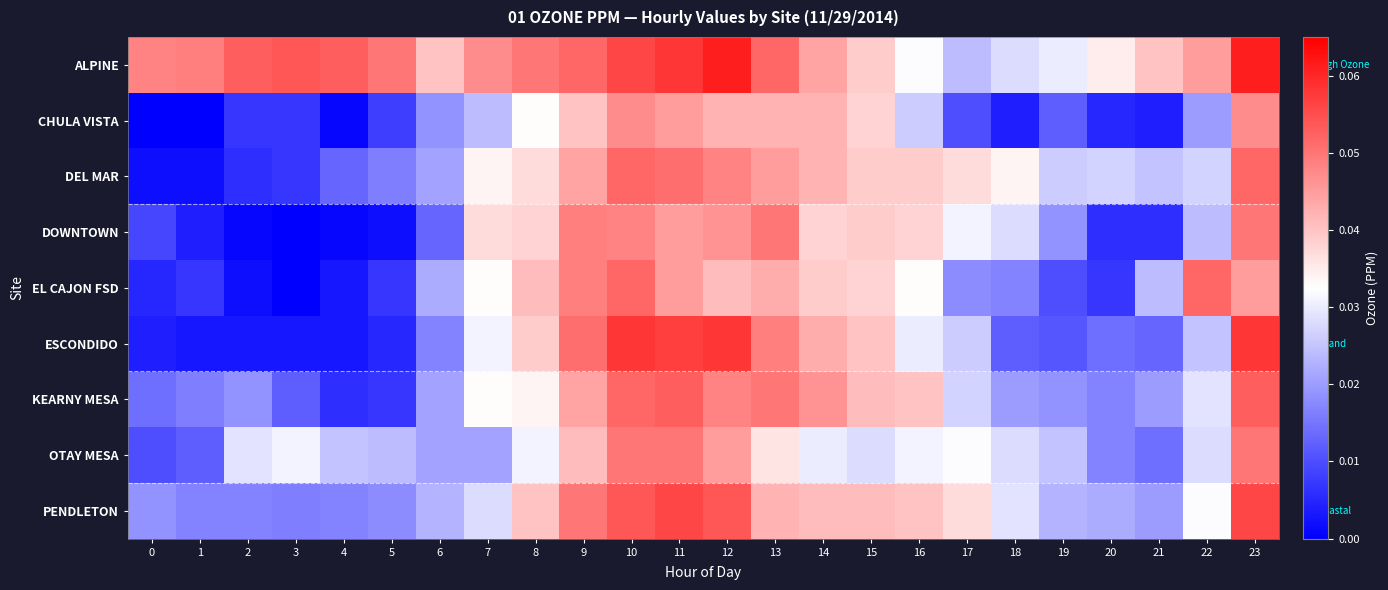

Which series changed the most between 7 and 15?

CHULA VISTA